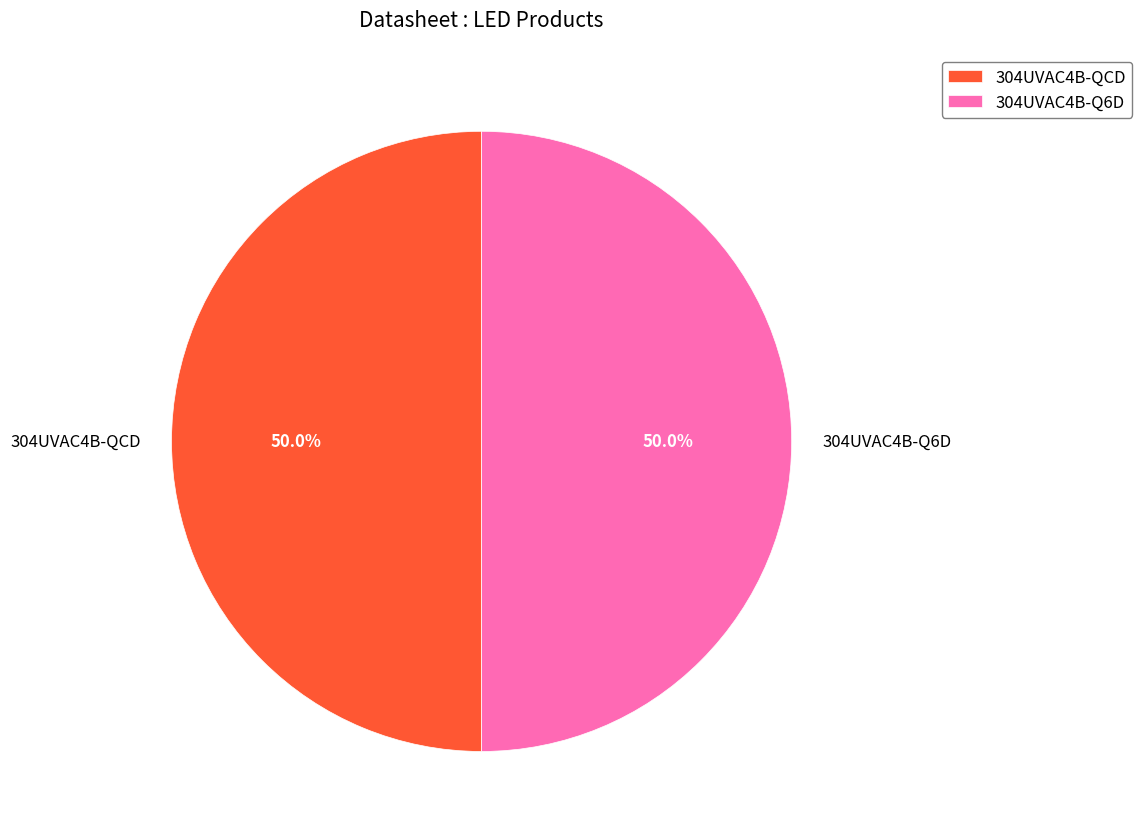

The 304UVAC4B-QCD slice represents 50% of the pie. True or false?

True